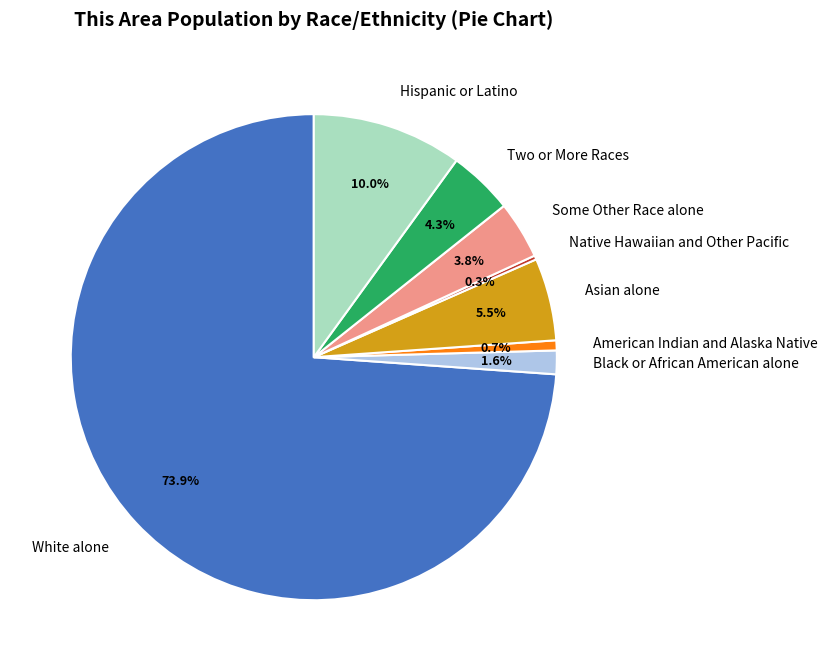

What percentage do Some Other Race alone and American Indian and Alaska Native together represent?

4.5%